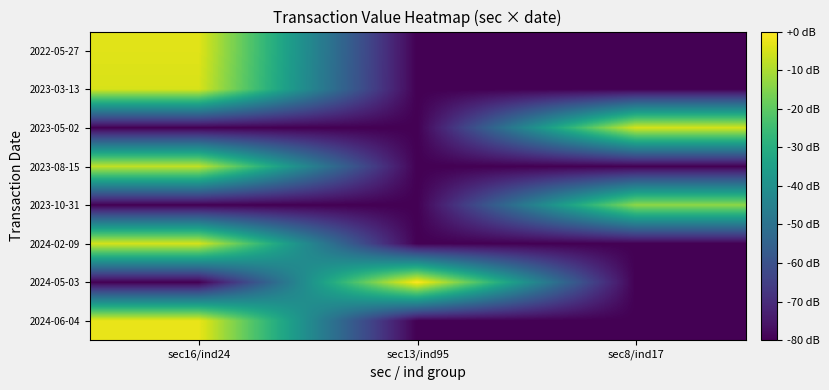

Reading left to right, list all the values displayed in this chart.

2024-06-04: sec16/ind24=-2.5	sec13/ind95=-80.0	sec8/ind17=-80.0
2024-05-03: sec16/ind24=-80.0	sec13/ind95=0.0	sec8/ind17=-80.0
2024-02-09: sec16/ind24=-5.2	sec13/ind95=-80.0	sec8/ind17=-80.0
2023-10-31: sec16/ind24=-80.0	sec13/ind95=-80.0	sec8/ind17=-13.5
2023-08-15: sec16/ind24=-7.4	sec13/ind95=-80.0	sec8/ind17=-80.0
2023-05-02: sec16/ind24=-80.0	sec13/ind95=-80.0	sec8/ind17=-5.2
2023-03-13: sec16/ind24=-4.8	sec13/ind95=-80.0	sec8/ind17=-80.0
2022-05-27: sec16/ind24=-3.7	sec13/ind95=-80.0	sec8/ind17=-80.0